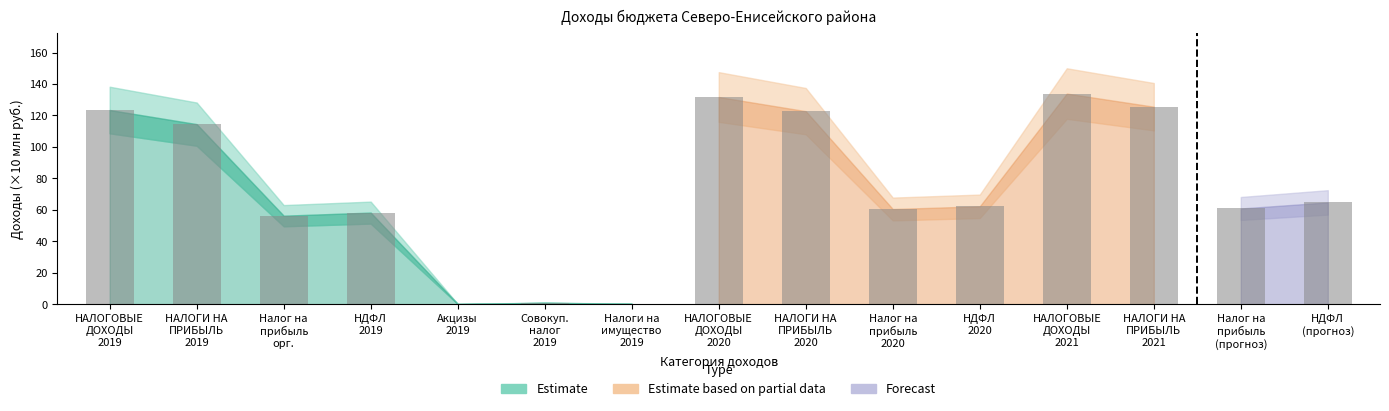

Are the bars horizontal?

No